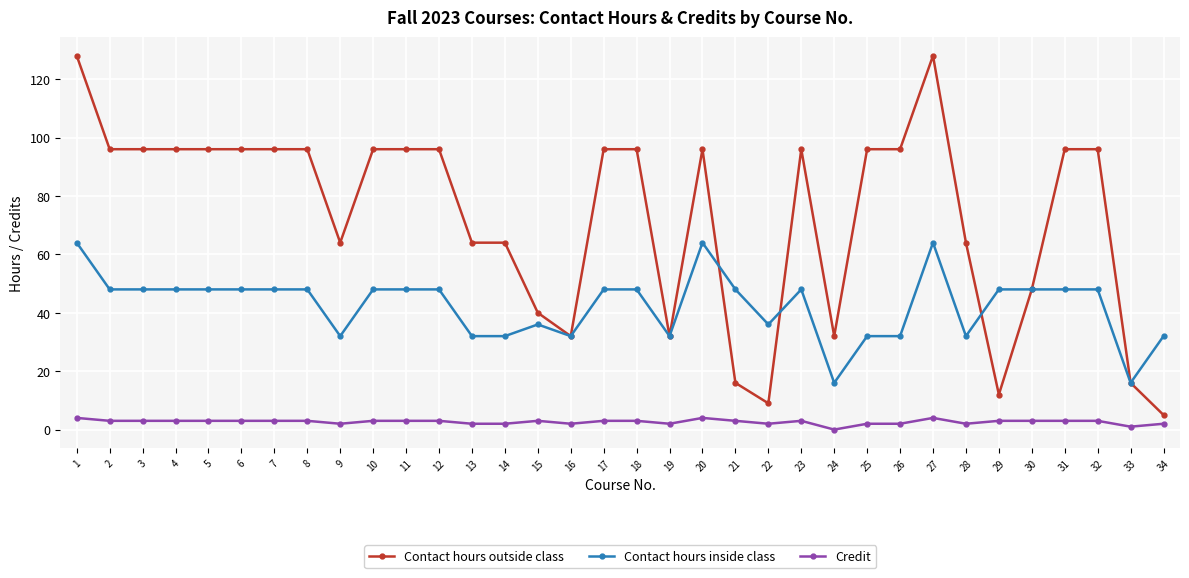

True or false: Credit and Contact hours inside class cross at least once.

False